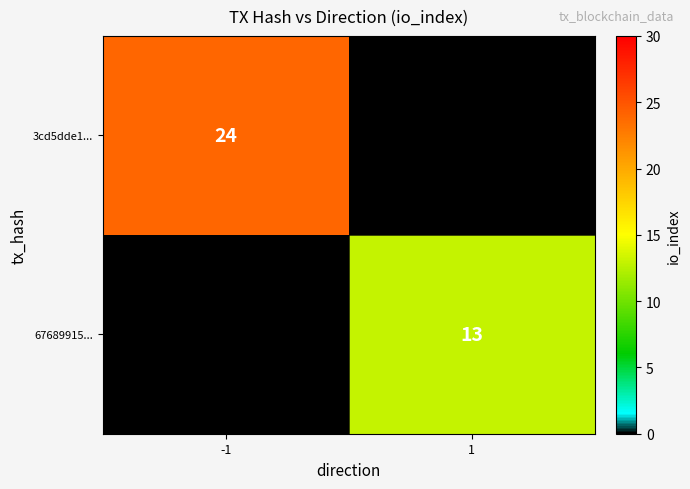

True or false: 67689915... has a value of 13 at 1.

True